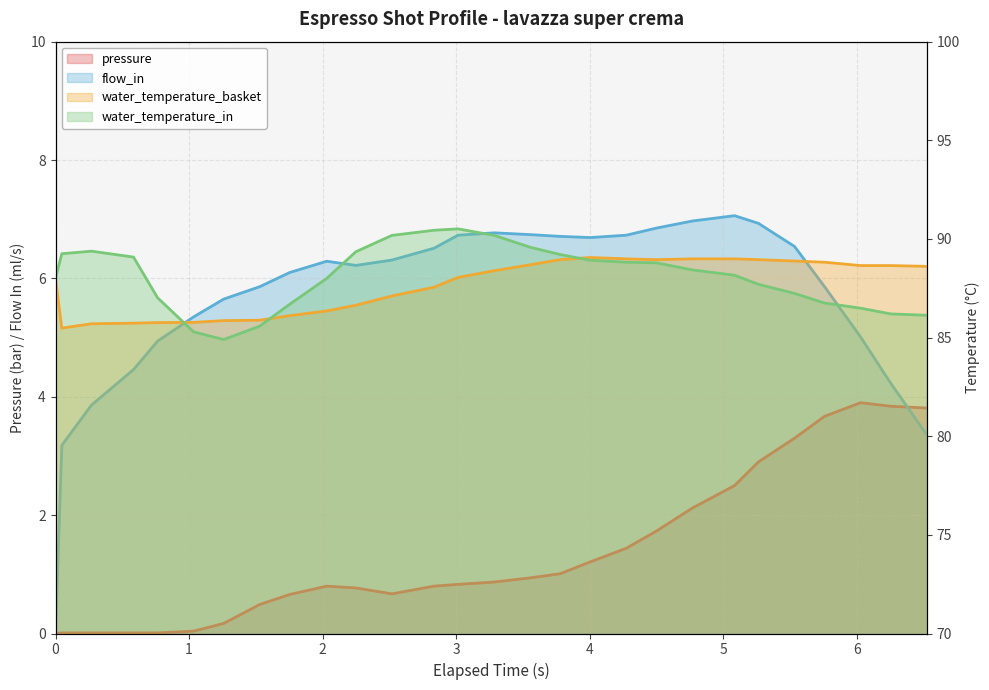

Which category has the lowest value in the water_temperature_basket series?

1